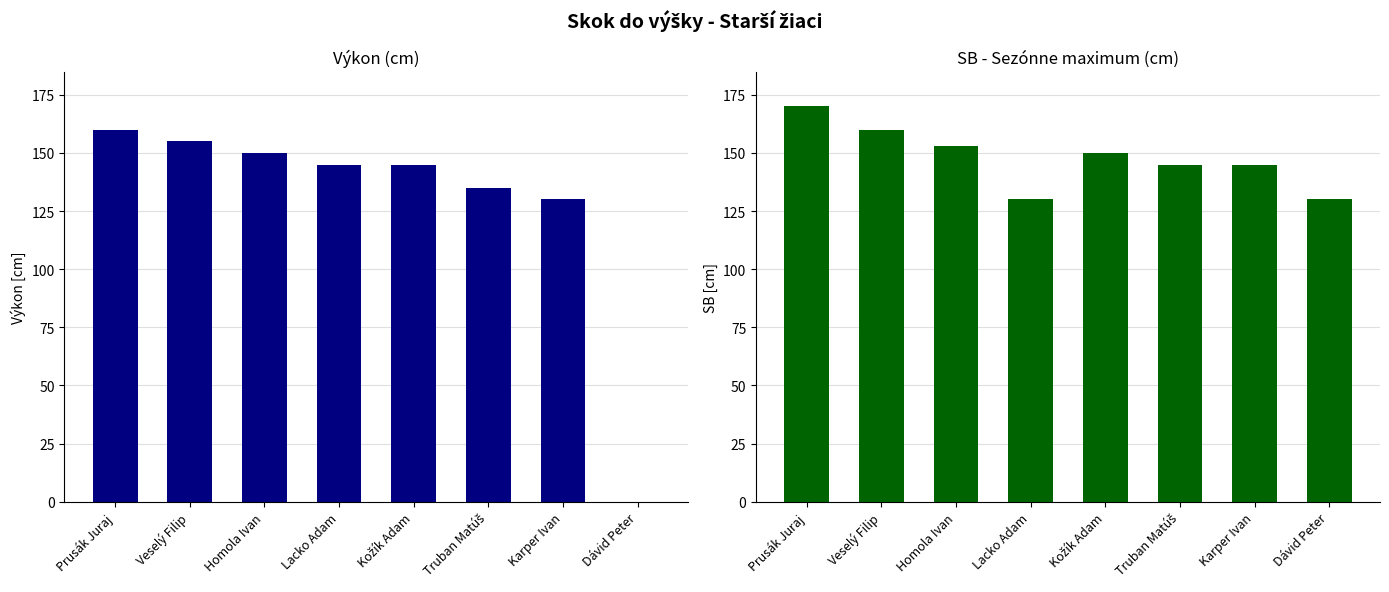

Rank the categories by Výkon value from highest to lowest.

Prusák Juraj, Veselý Filip, Homola Ivan, Lacko Adam, Kožík Adam, Truban Matúš, Karper Ivan, Dávid Peter